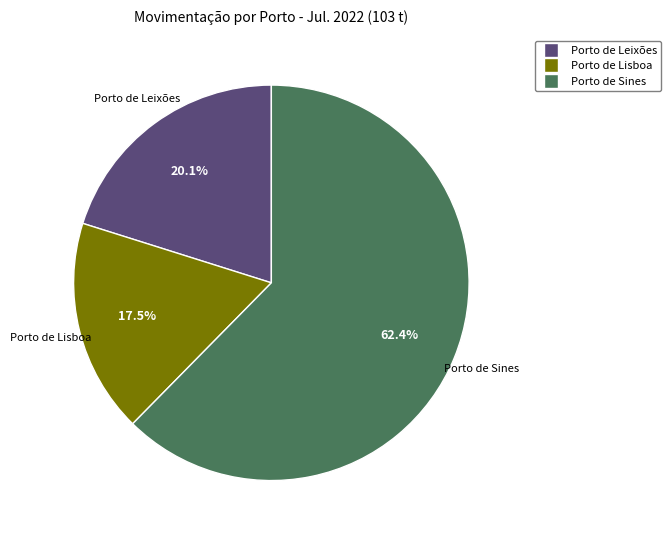

Is there any slice that represents more than half of the pie?

Yes